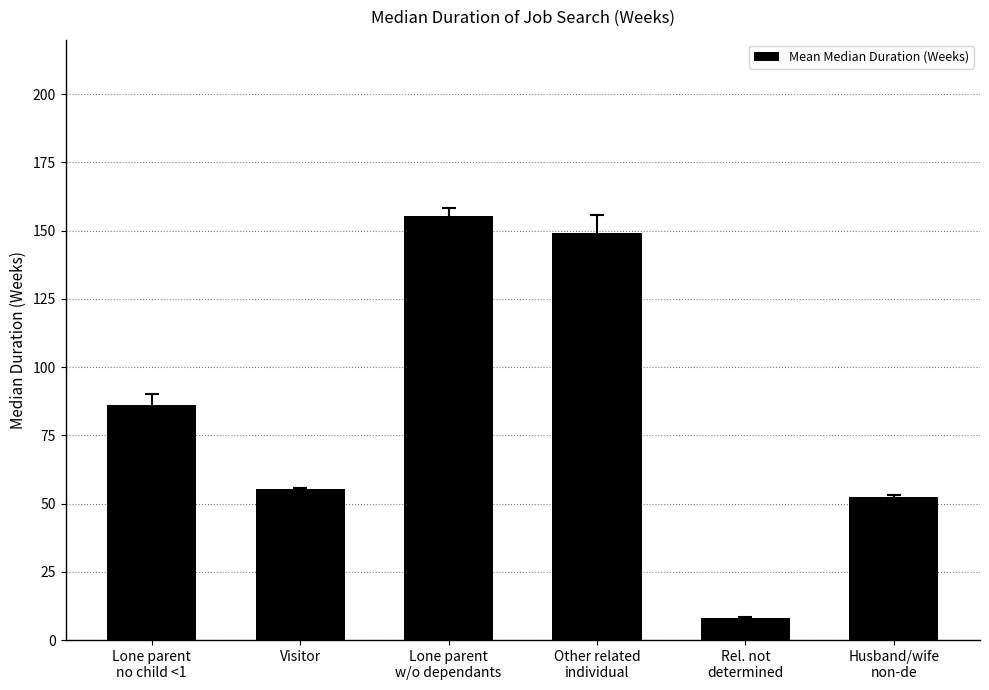

Where is the data nearest to the value 81?

Lone parent
no child <1